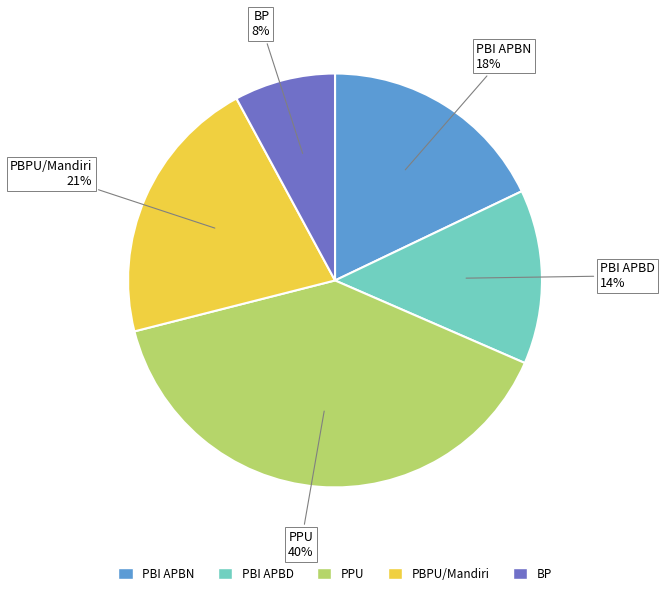

How many segments does this pie chart have?

5